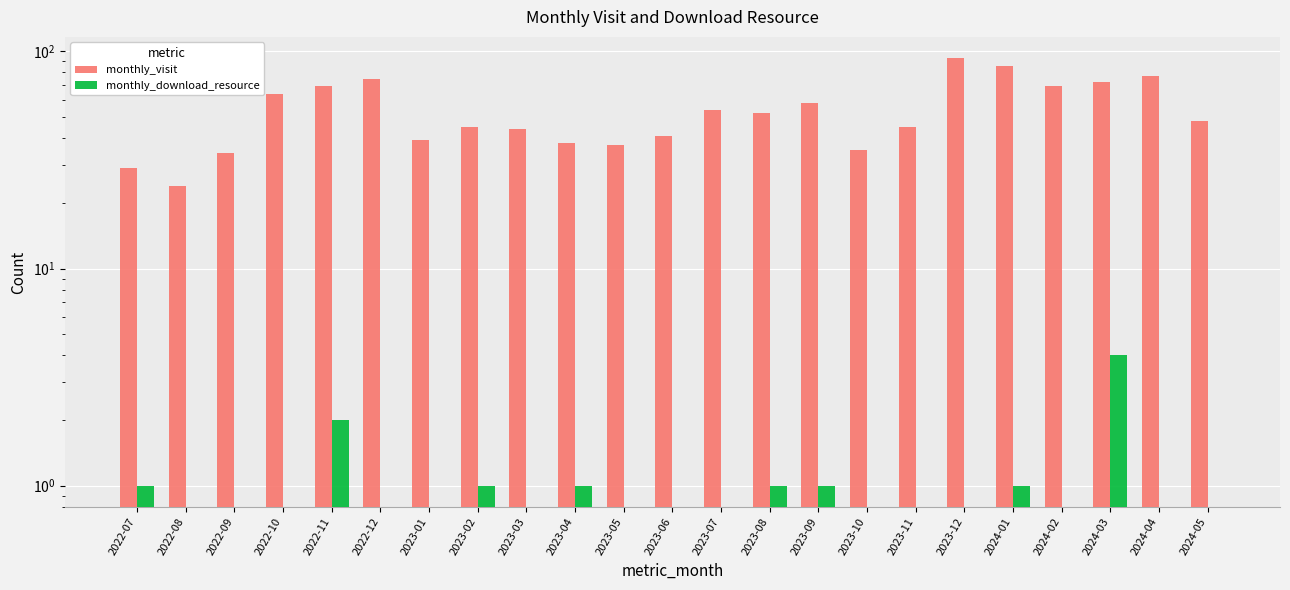

The monthly_download_resource series shows 2 at 2023-09. True or false?

False